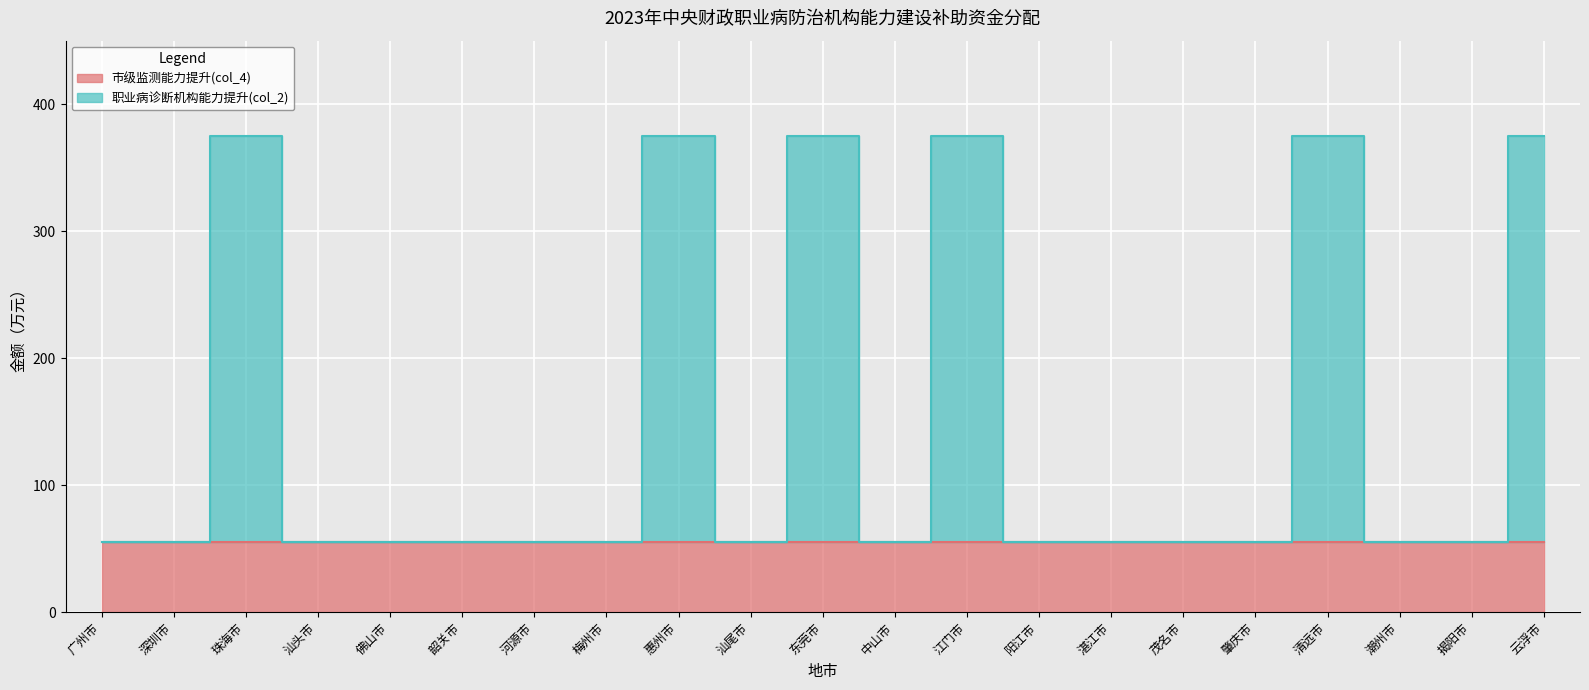

Reading left to right, what are all the values shown in this chart?

55	55	375	55	55	55	55	55	375	55	375	55	375	55	55	55	55	375	55	55	375